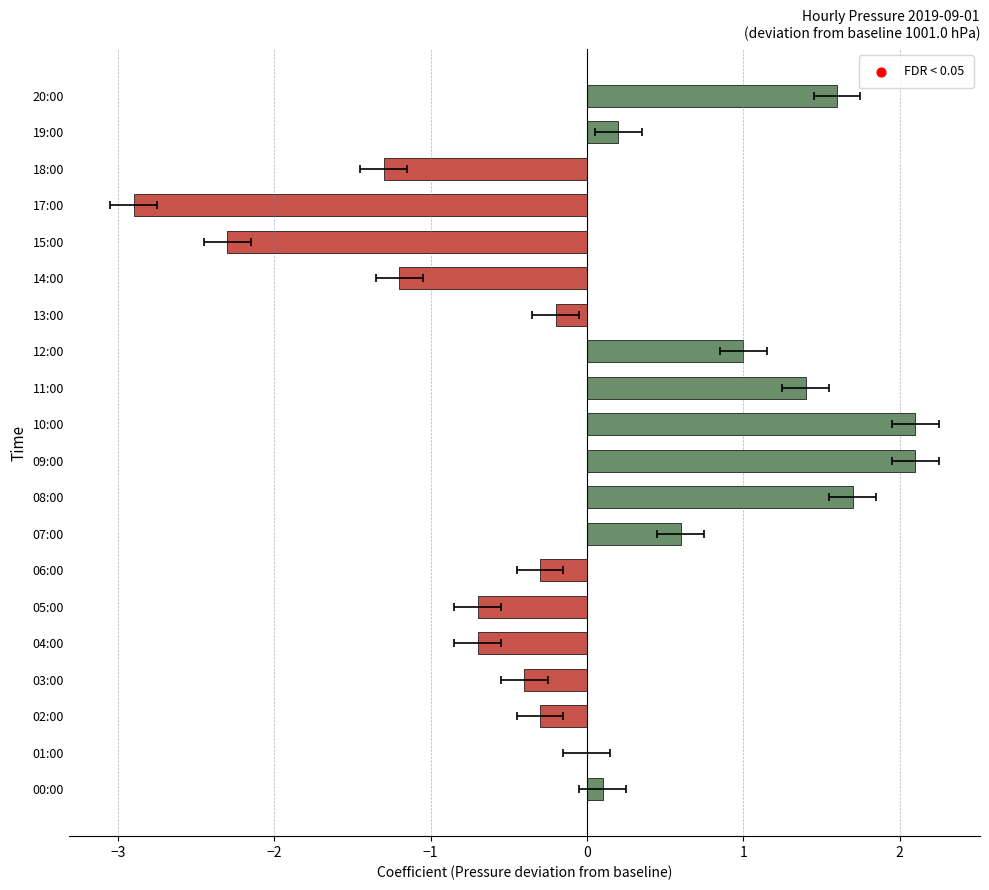

What is the change in value from 09:00 to 11:00?

-0.7